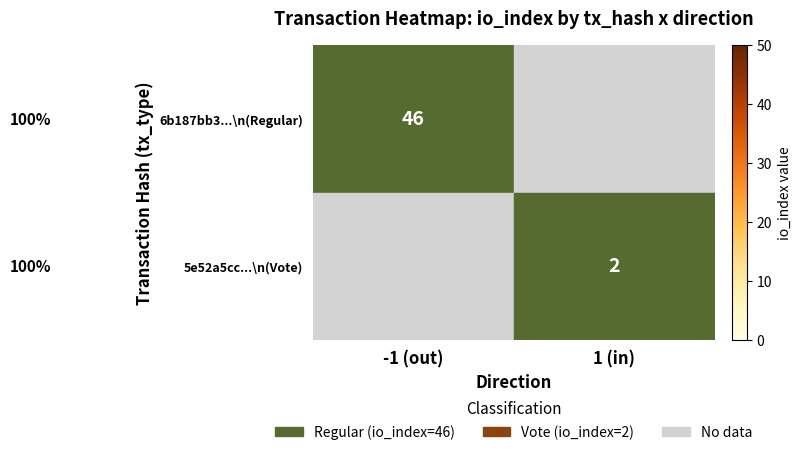

Is it true that 6b187bb3...\n(Regular) equals 46 at -1 (out)?

True